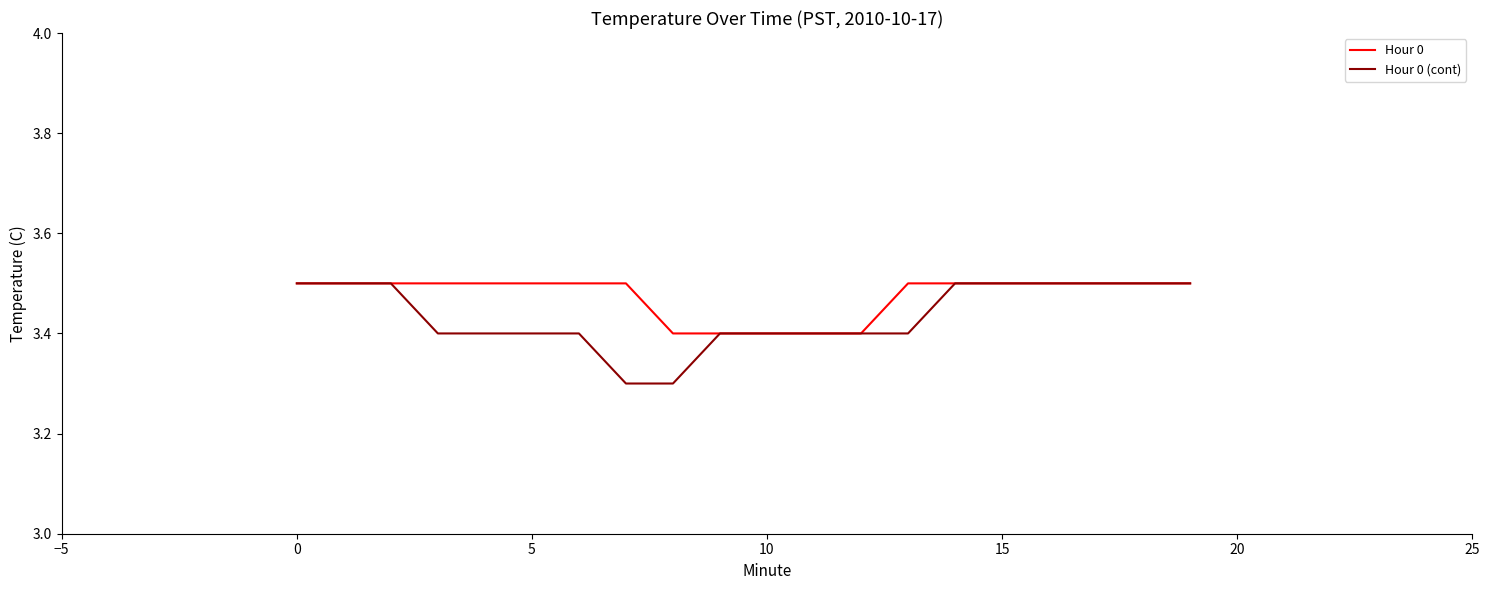

List the series in order of their overall mean, highest first.

Hour 0, Hour 0 (cont)